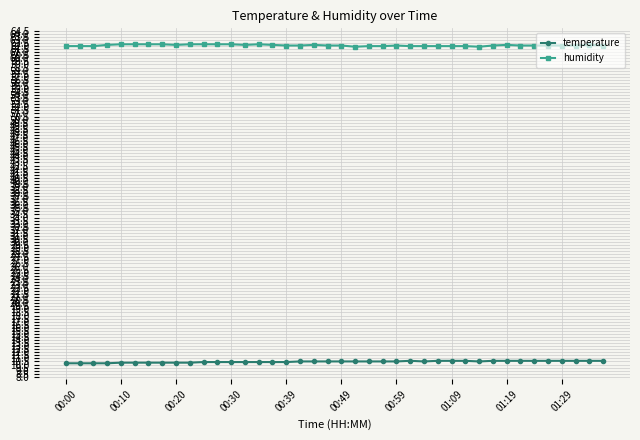

True or false: humidity has more than 2 points higher than both neighbors.

True